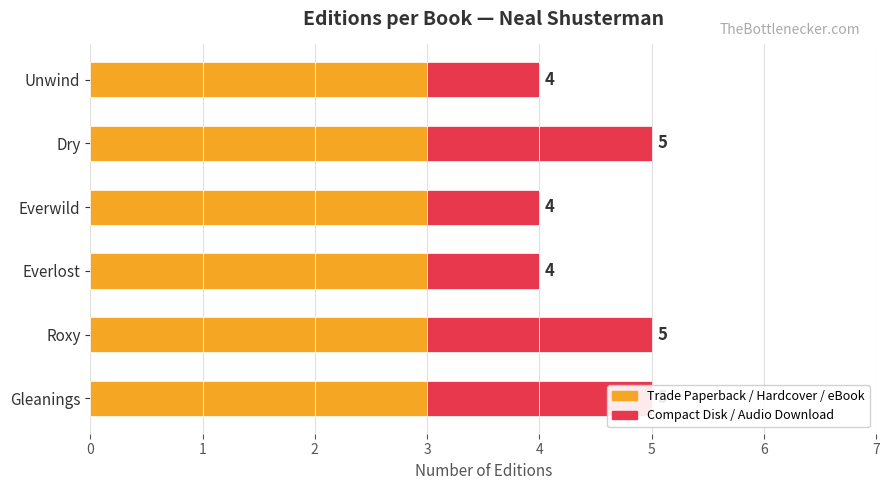

True or false: Hardcover has a value of 0.8 at 0.

False